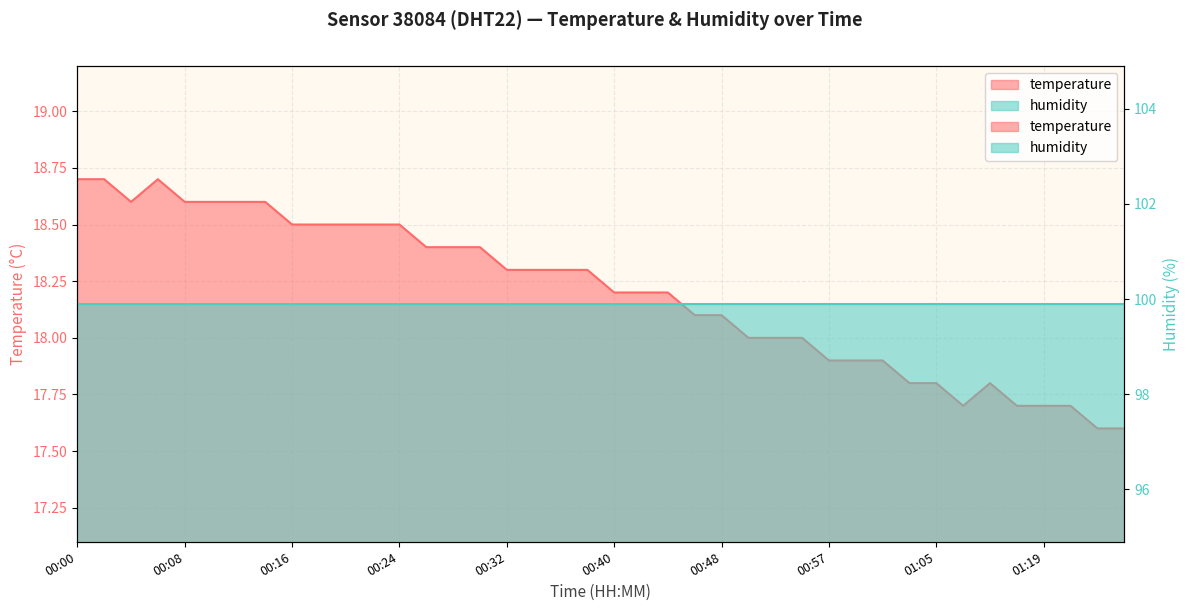

At which category does the data reach its first local peak?

00:06